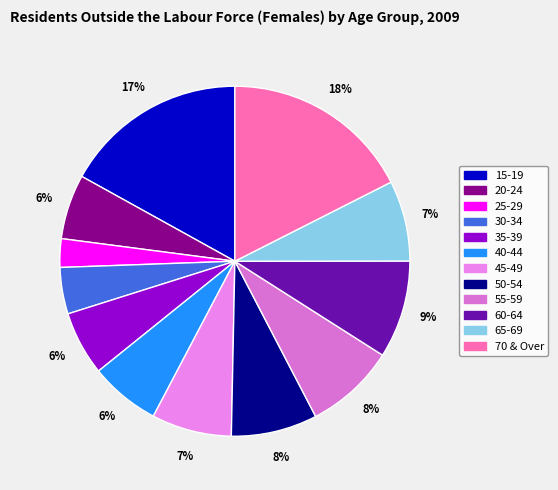

How many segments does this pie chart have?

12